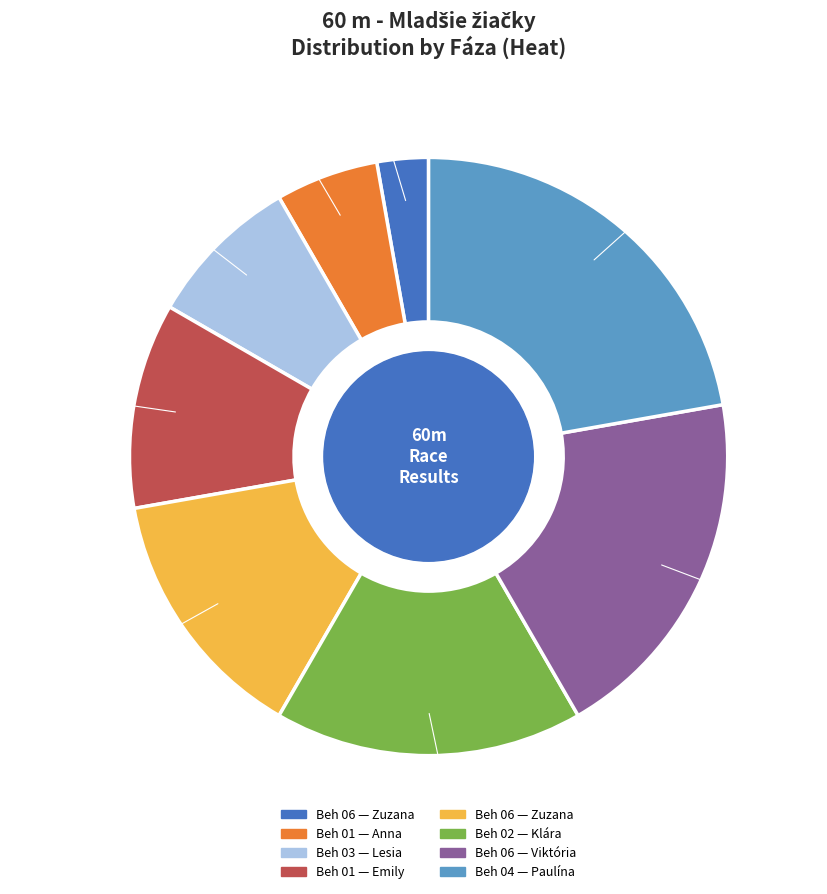

To the nearest percent, what is the difference between the largest and smallest slice percentages?

19%